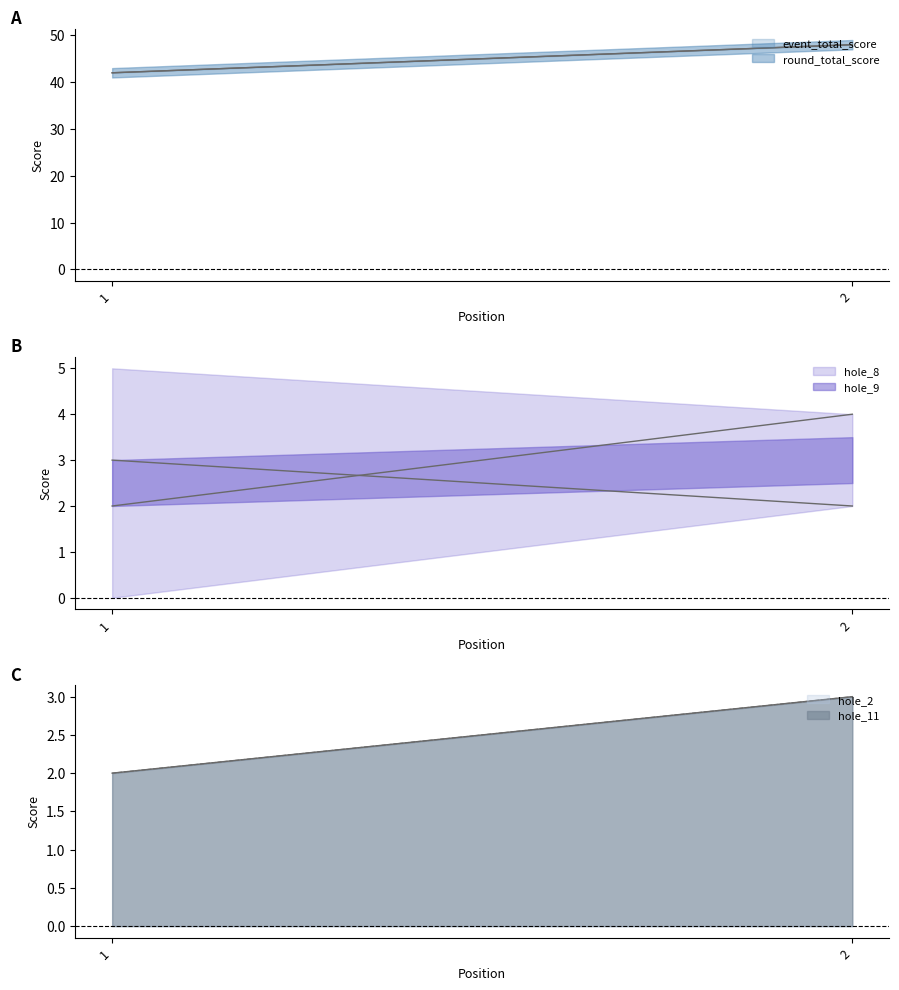

What is the sum of all round_total_score values?

90